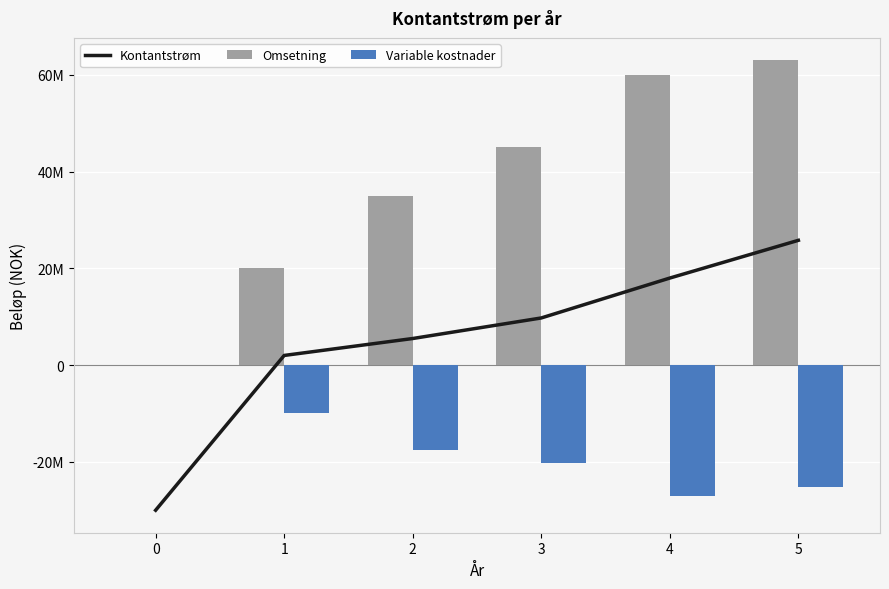

Reading left to right, what are all the values shown in this chart?

Kontantstrøm: 0=-30000000	1=2000000	2=5500000	3=9750000	4=18000000	5=25800000
Omsetning: 0=0	1=20000000	2=35000000	3=45000000	4=60000000	5=63000000
Variable kostnader: 0=0	1=-10000000	2=-17500000	3=-20250000	4=-27000000	5=-25200000